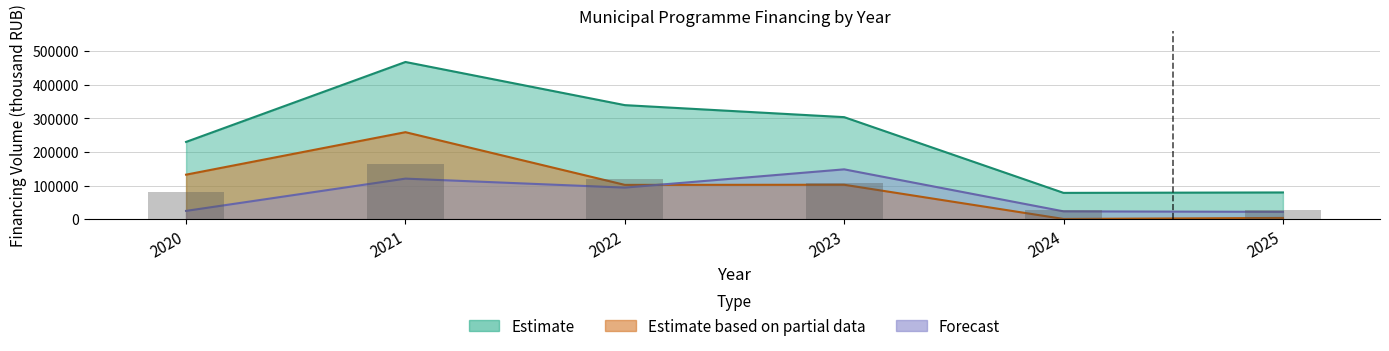

The Estimate based on partial data series shows 141761.2 at 2023. True or false?

False